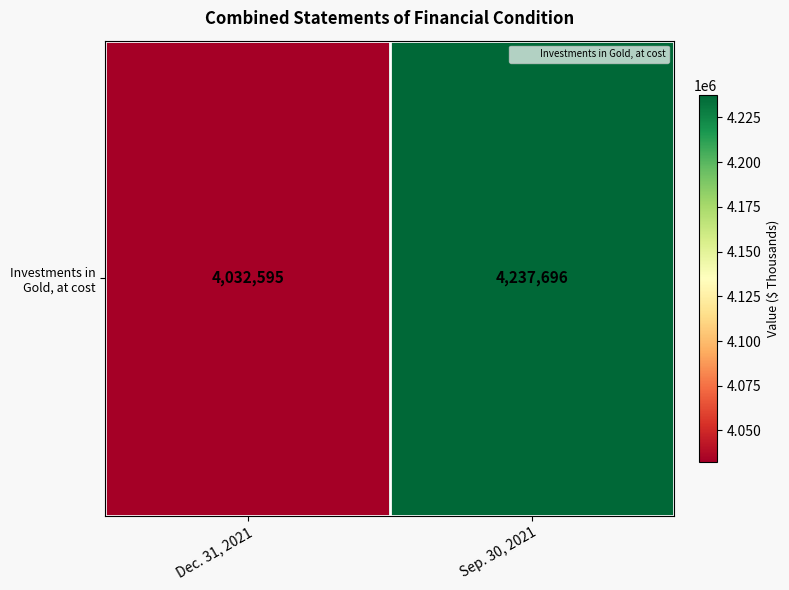

How many data points are less than 4237696?

1